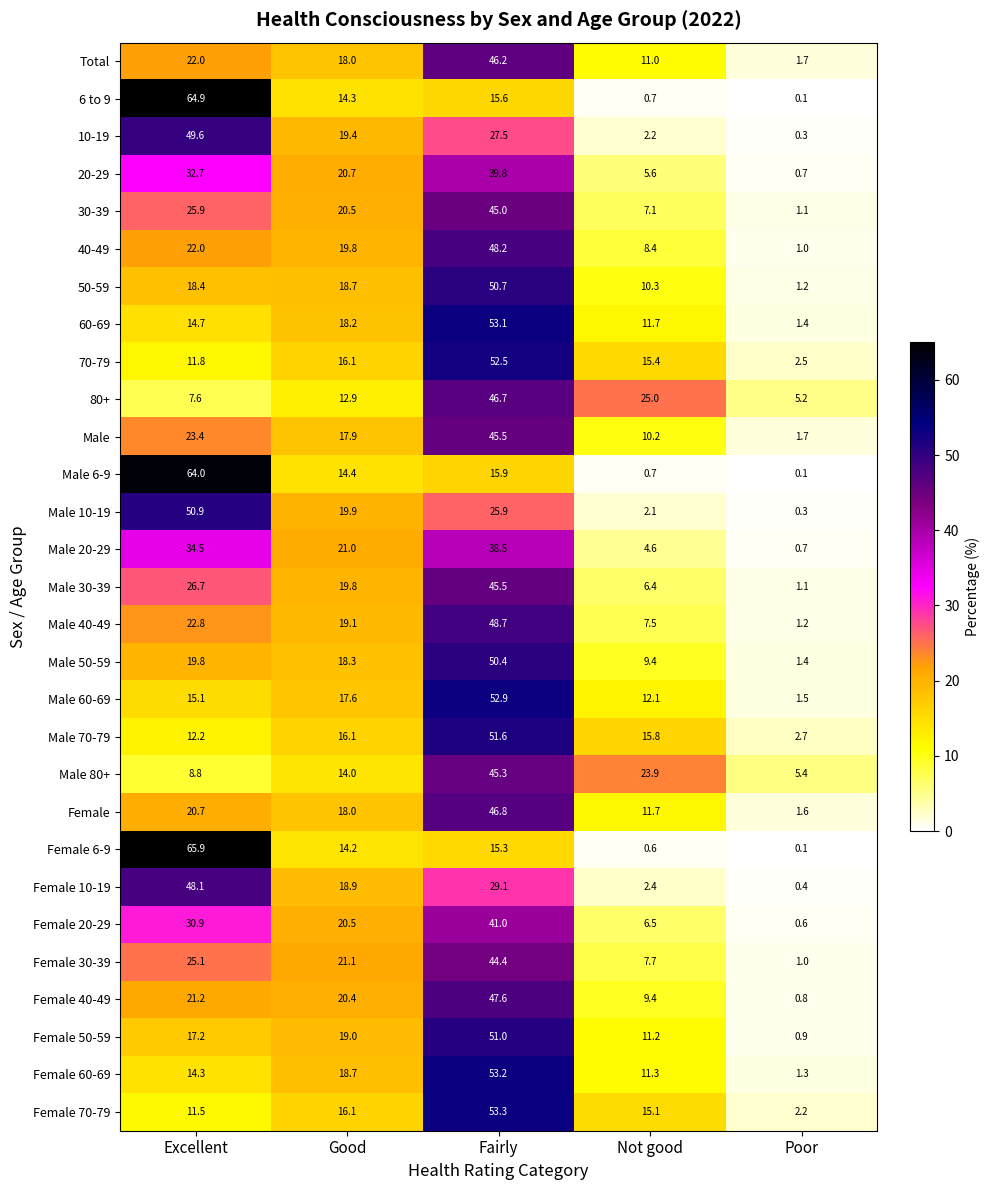

Rank the categories by 20-29 value from lowest to highest.

Poor, Not good, Good, Excellent, Fairly